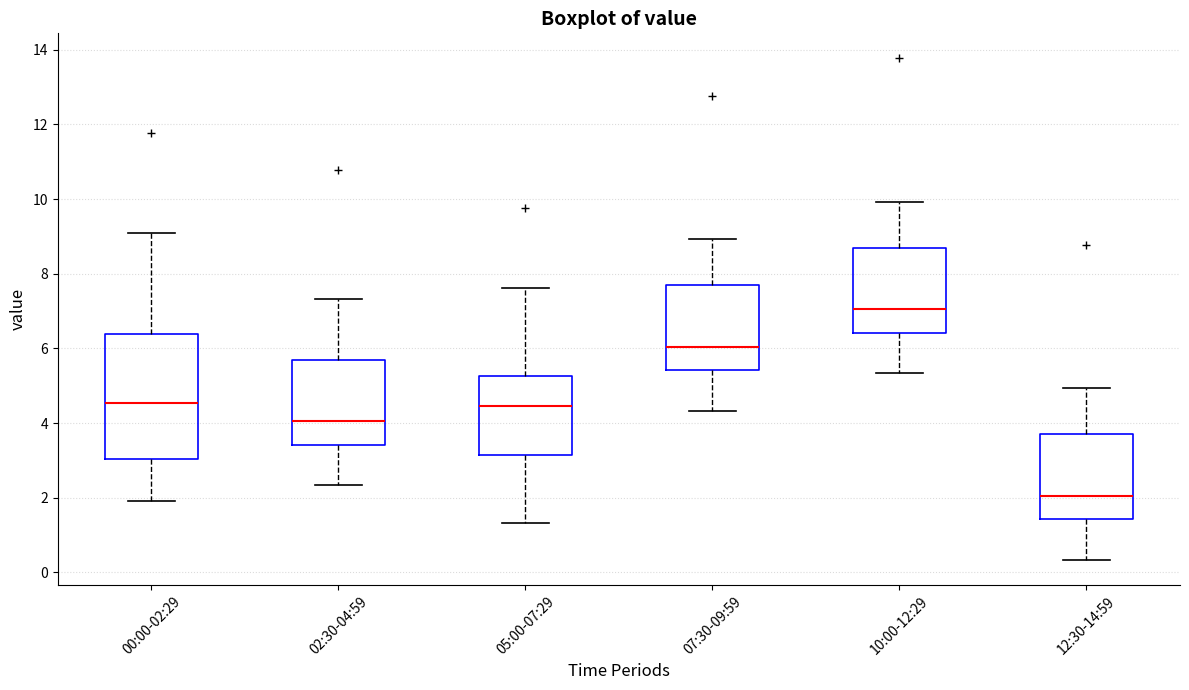

Which box has the lowest median line?

12:30-14:59